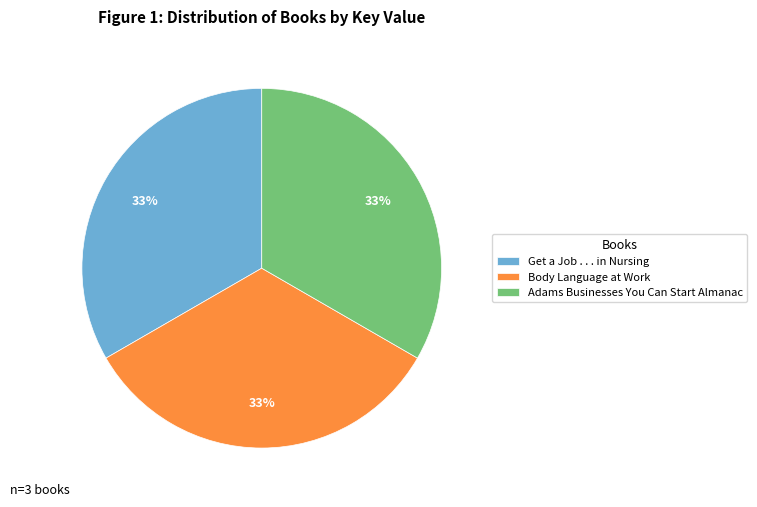

How many segments does this pie chart have?

3